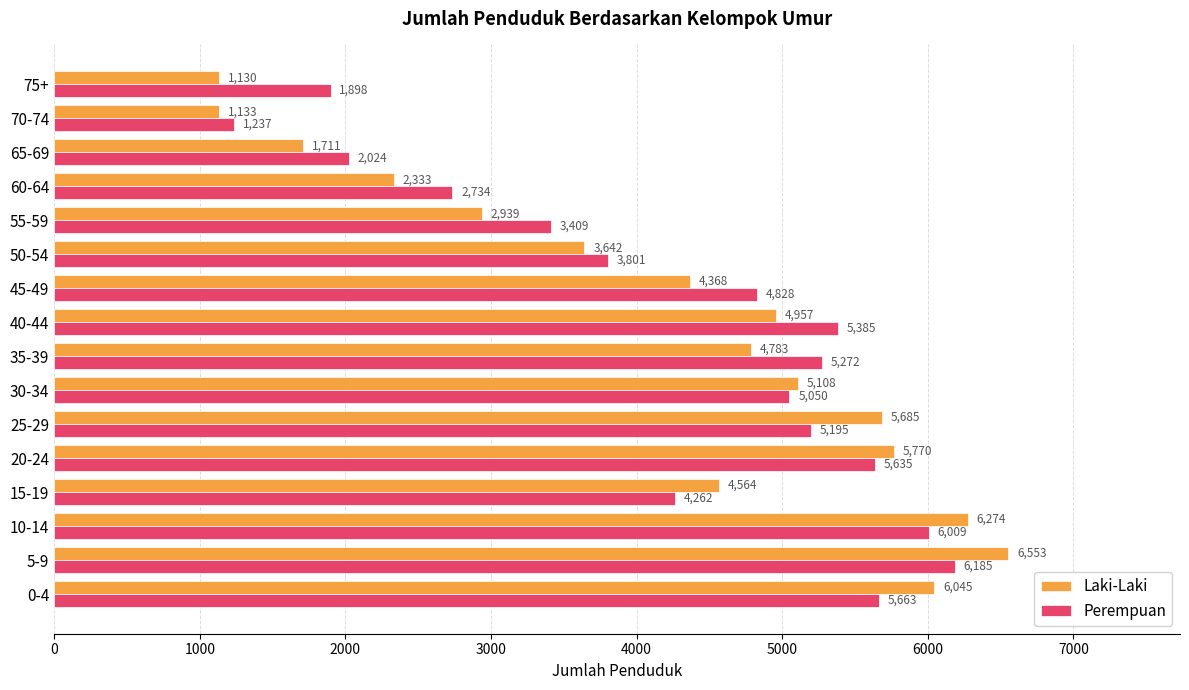

Which series has the largest range (max minus min)?

Laki-Laki